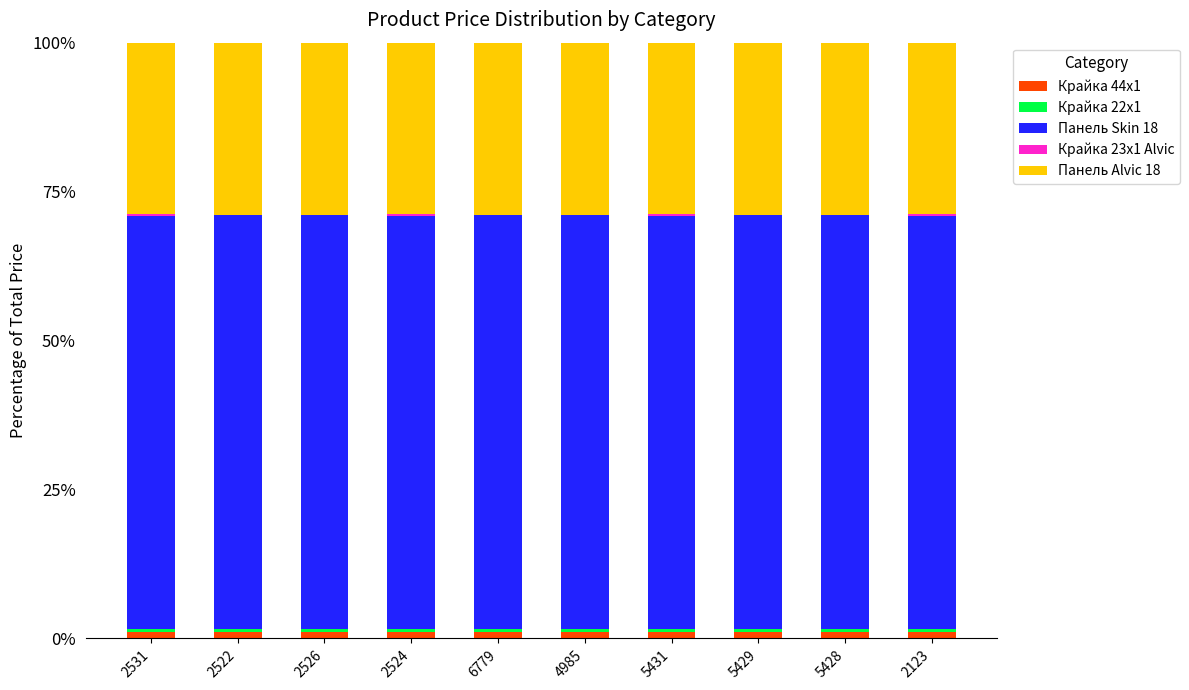

What is the sum of all Крайка 44x1 values?

10.4